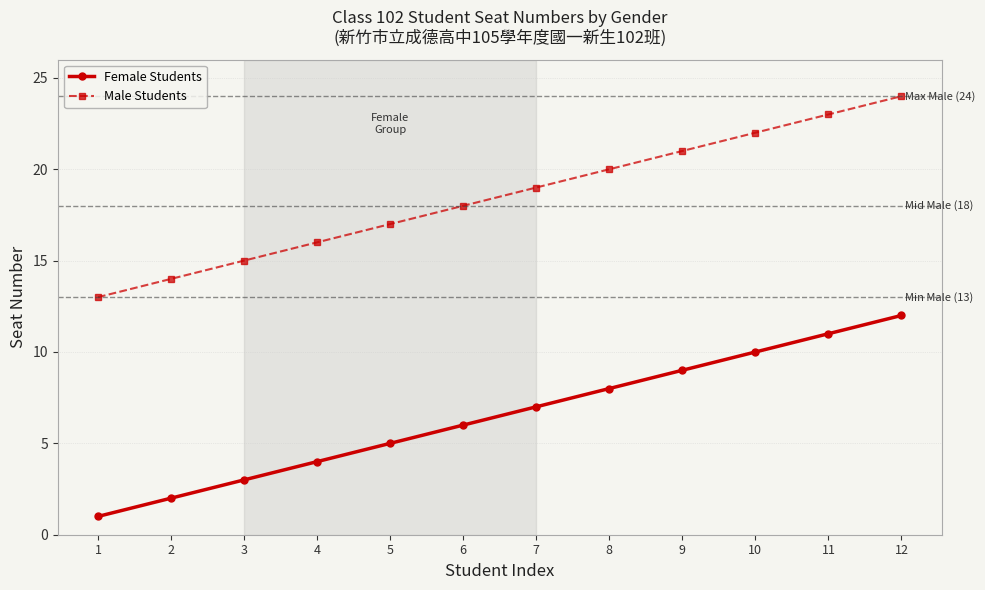

True or false: Female Students has more than 2 interior local peaks.

False